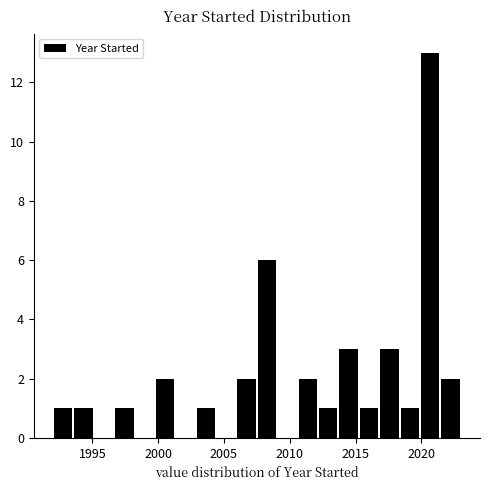

Around what value on the x-axis is the tallest bar? Give the approximate position of its centre, as read against the axis.

2020.5